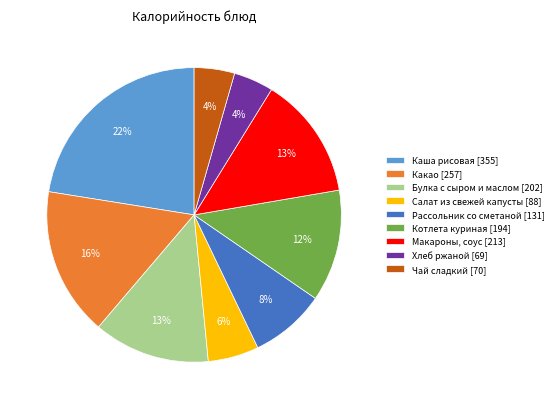

To the nearest percent, what is the difference between the Хлеб ржаной [69] and Макароны, соус [213] slice percentages?

9%